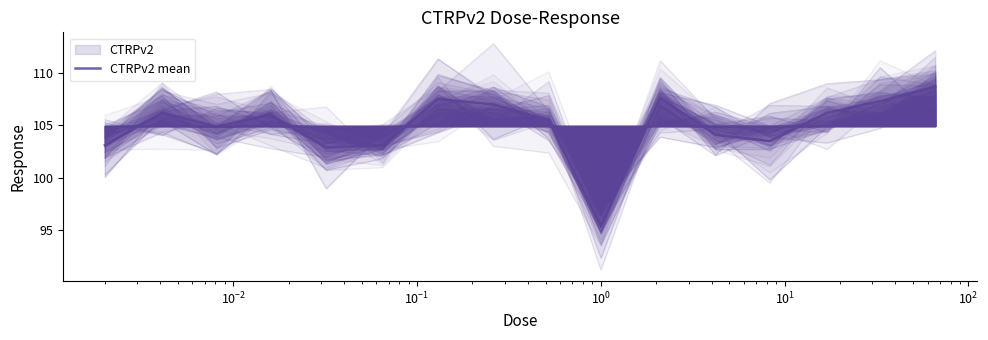

Where is the first local minimum?

$\mathdefault{10^{-2}}$